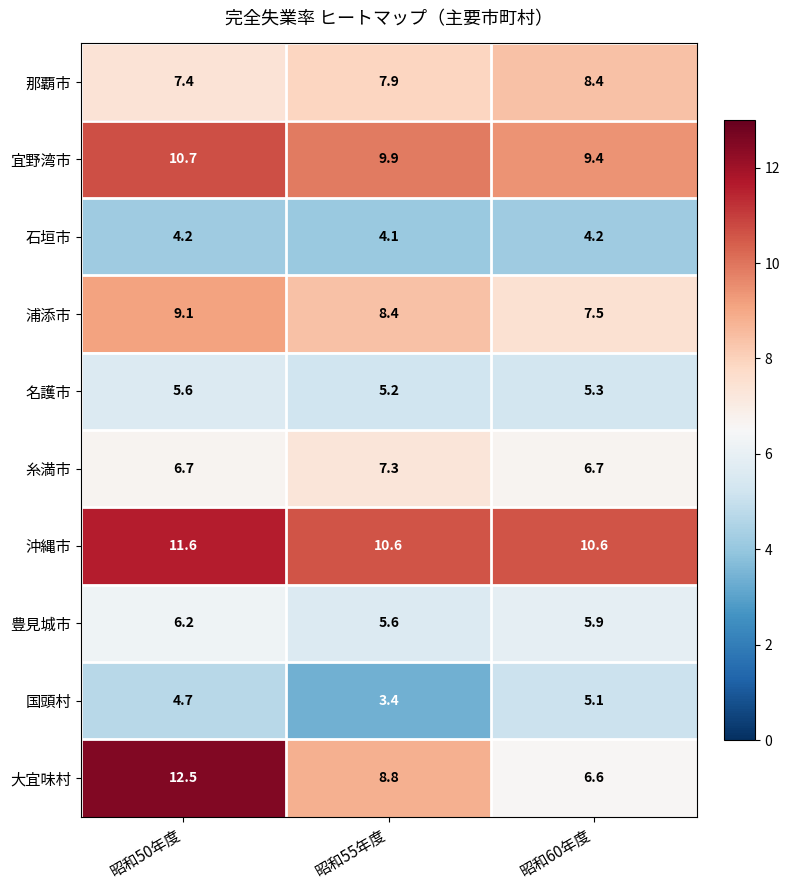

At which label is 豊見城市 closest to 5?

昭和55年度